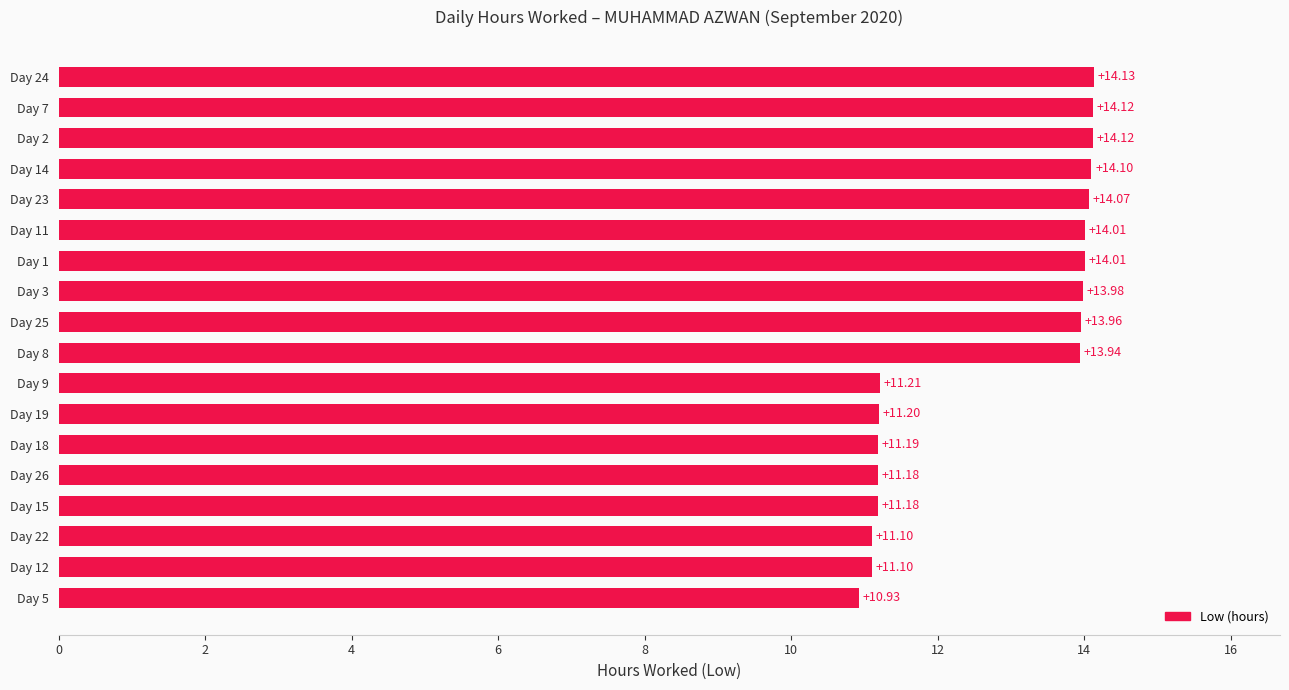

What is the ratio of the value at Day 24 to the value at Day 23?

1.0